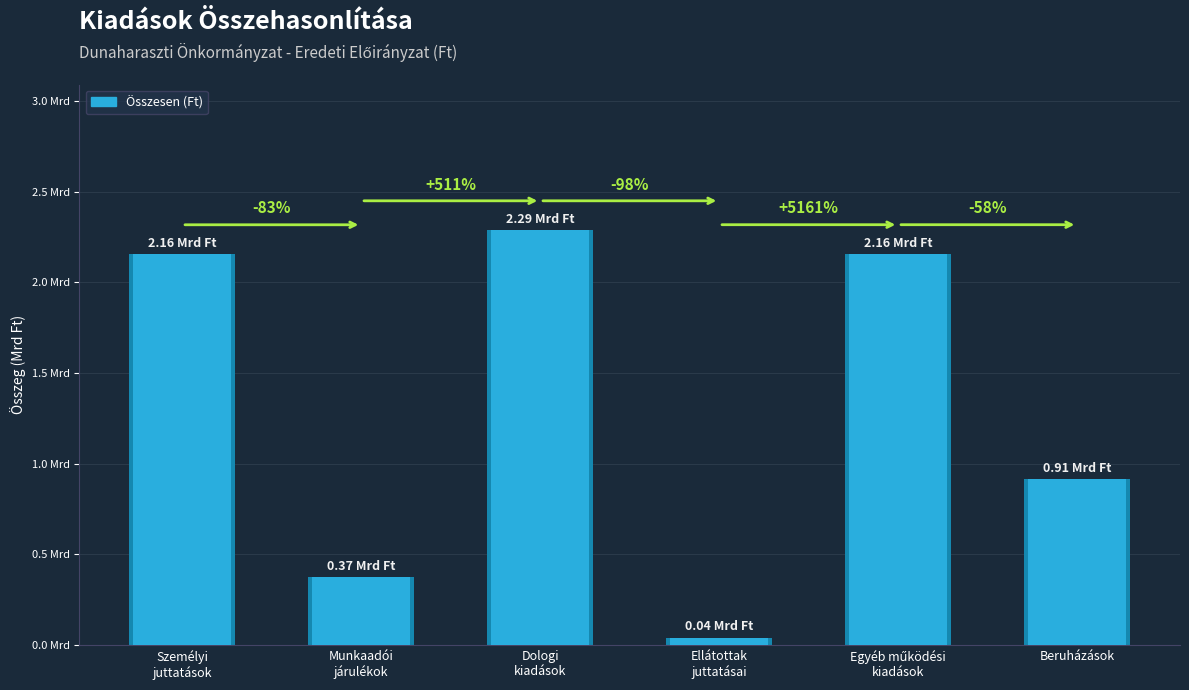

List the labels in order of value, smallest first.

Ellátottak
juttatásai, Munkaadói
járulékok, Beruházások, Személyi
juttatások, Egyéb működési
kiadások, Dologi
kiadások